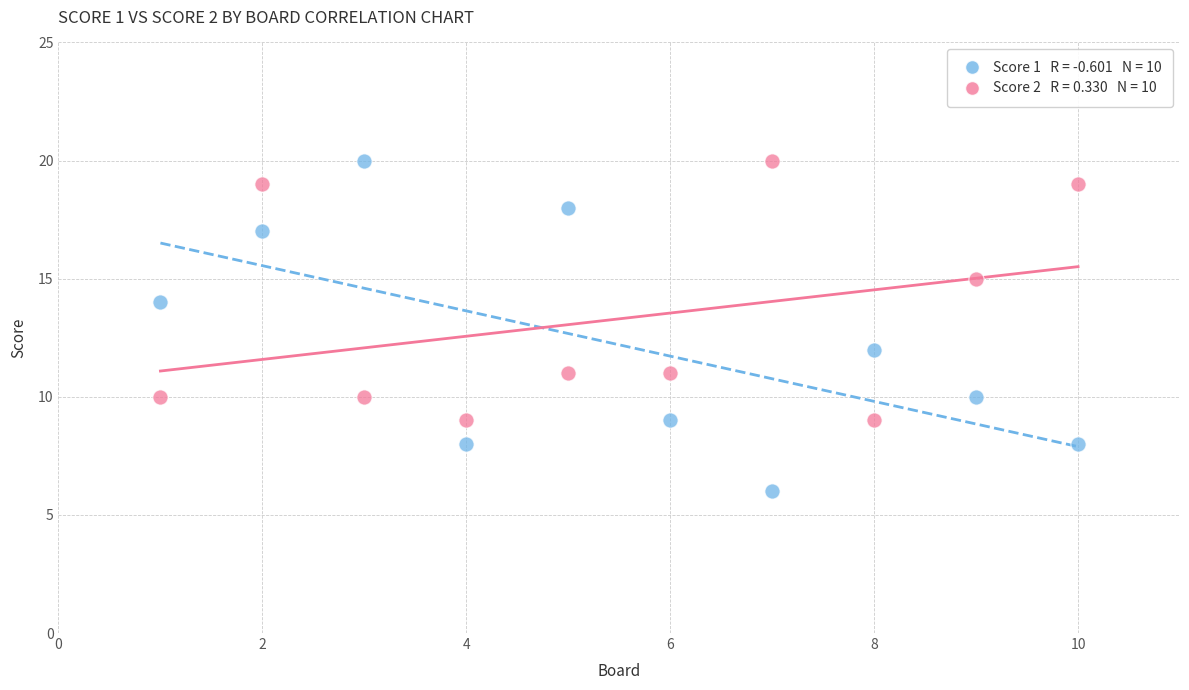

Across all data points, what is the range of Y values (max minus min)?

14